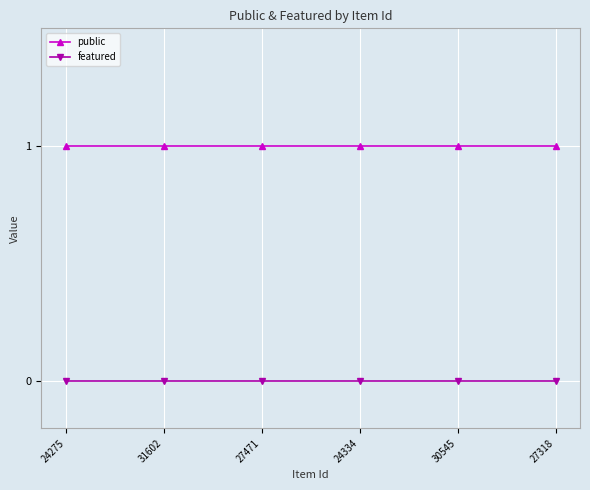

What is the difference between the highest and lowest values at 31602?

1